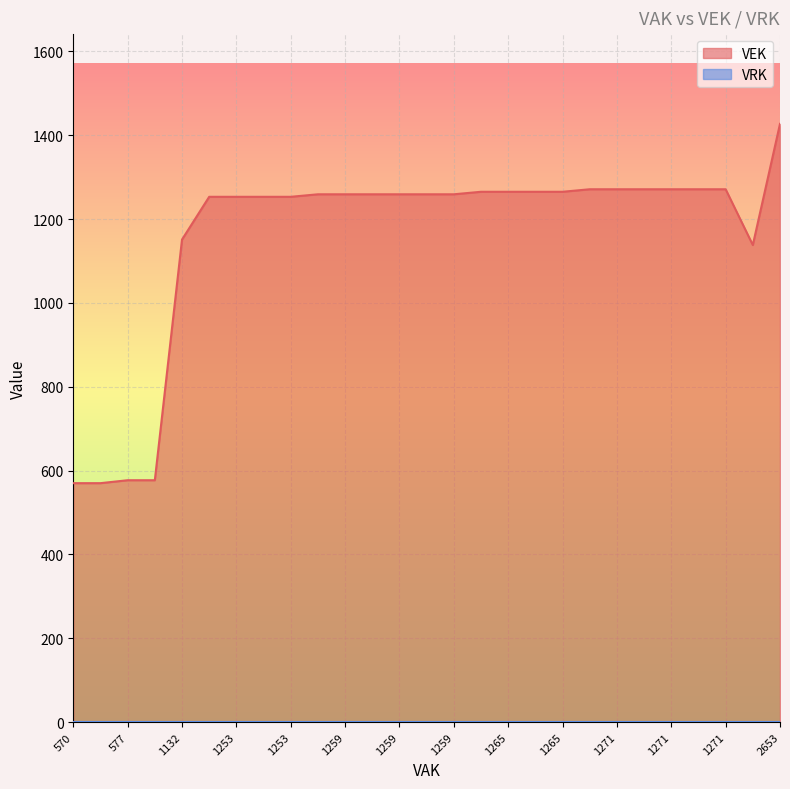

Which series has the widest spread of values?

VEK